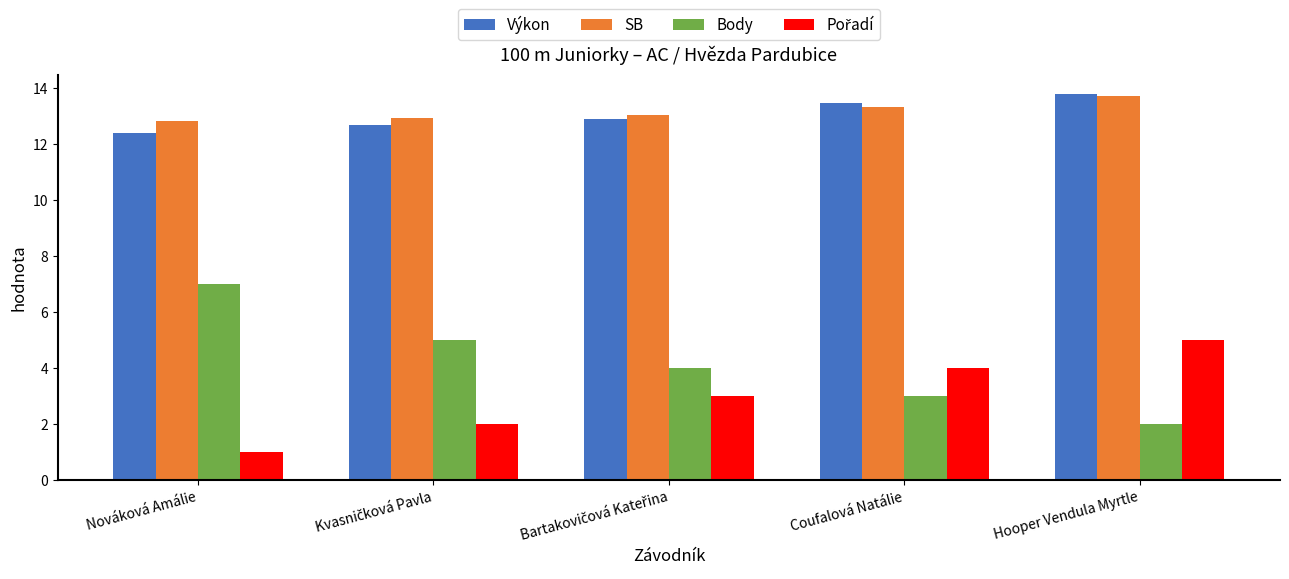

What is the difference between the highest and lowest values at Coufalová Natálie?

10.5